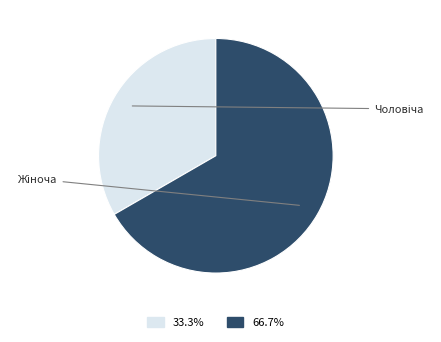

Does Жіноча represent more than half of the total?

Yes